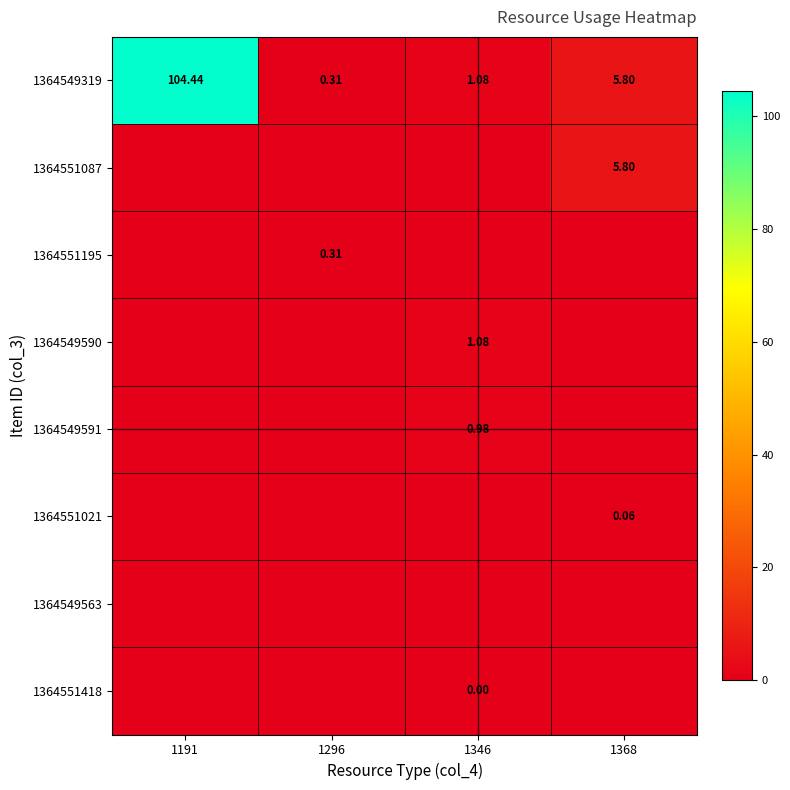

What is the average value of the 1364549590 series?

0.3